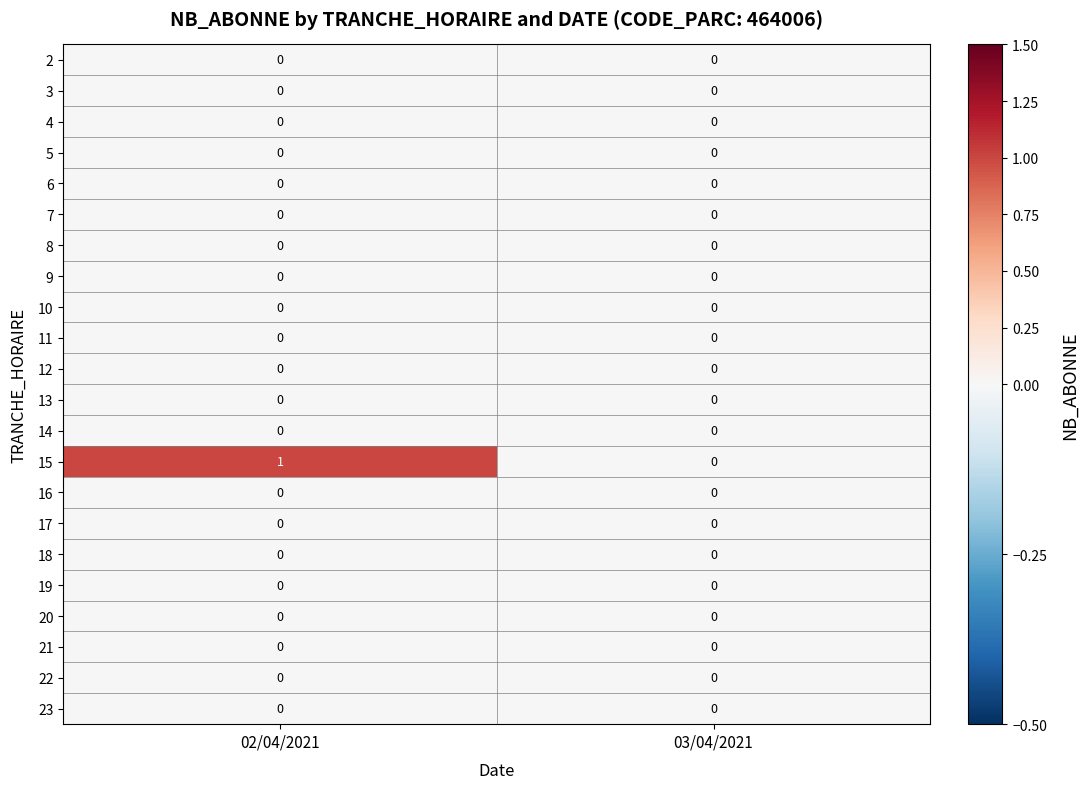

The 21 series shows 0 at 02/04/2021. True or false?

True